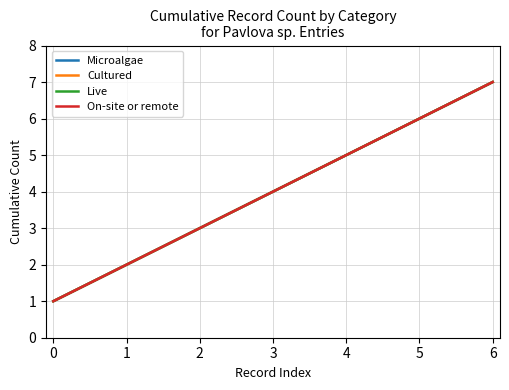

At which category is the sum across all series the highest?

6